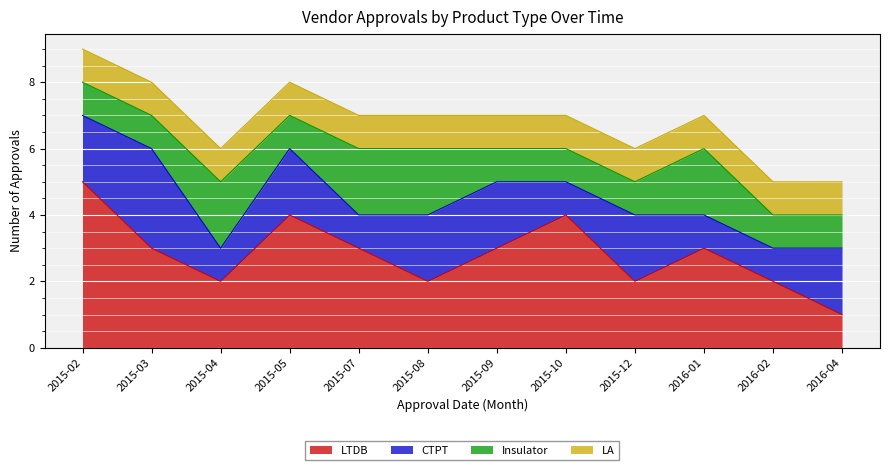

The value of LTDB at 2015-04 is 3. True or false?

False